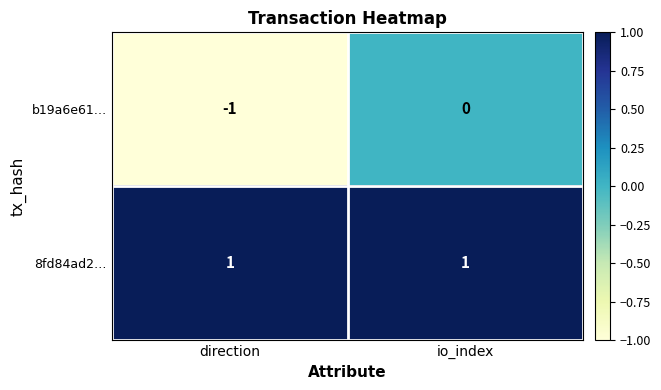

What is the difference between the highest and lowest values at direction?

2